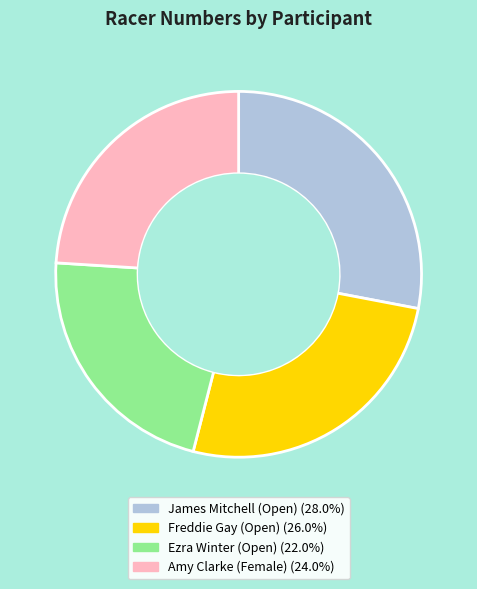

Which slice is the smallest?

Ezra Winter (Open)